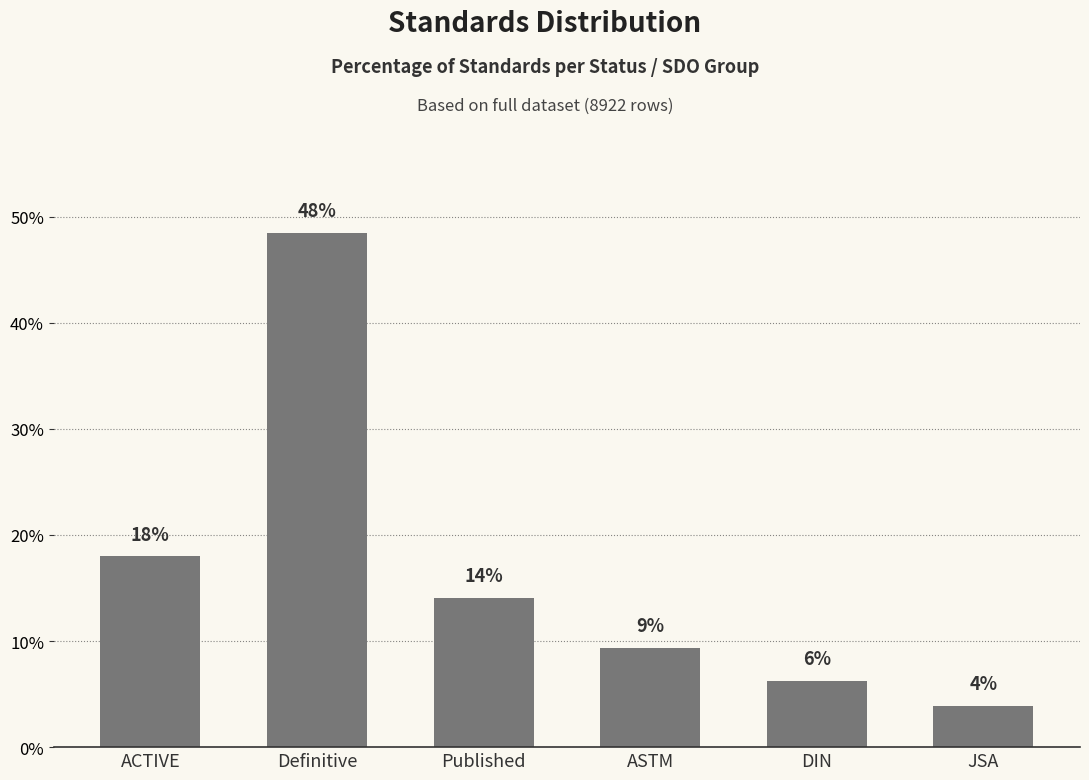

What is the value of the 1st bar from the left?

18.0